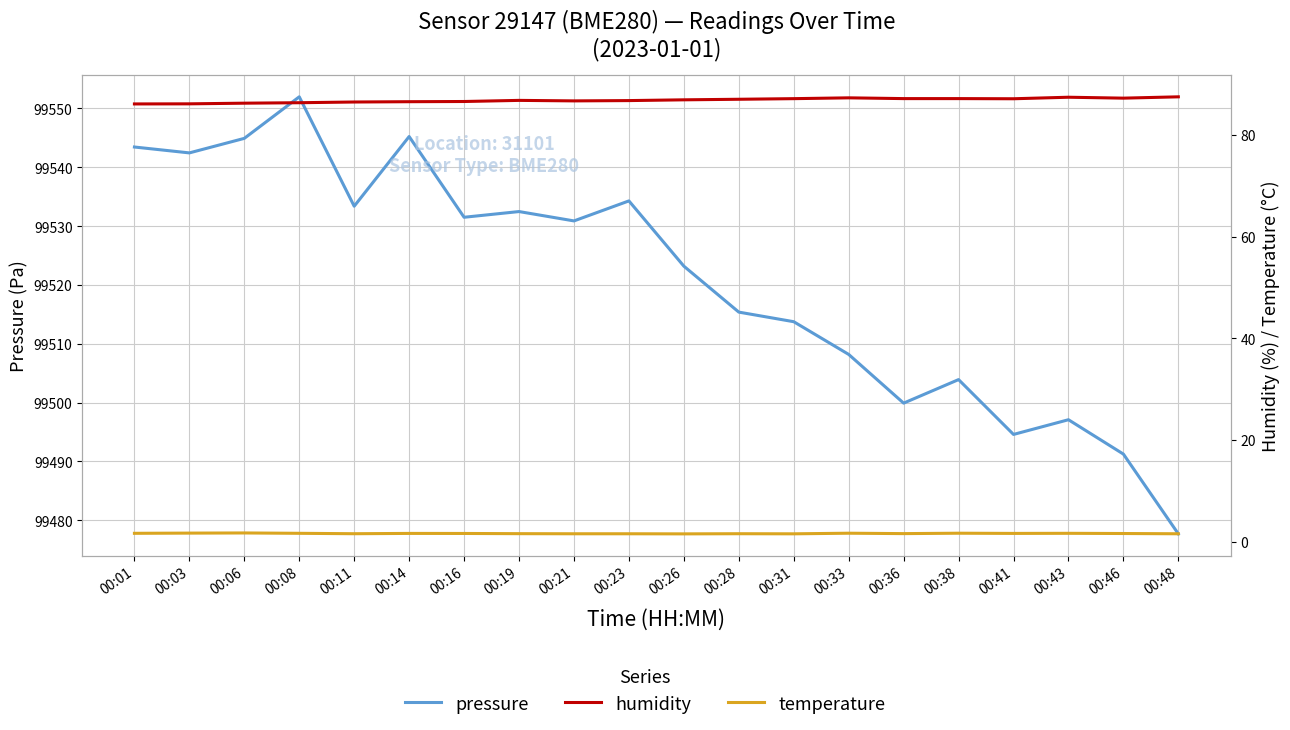

What is the total value across all series at 00:23?

99622.6